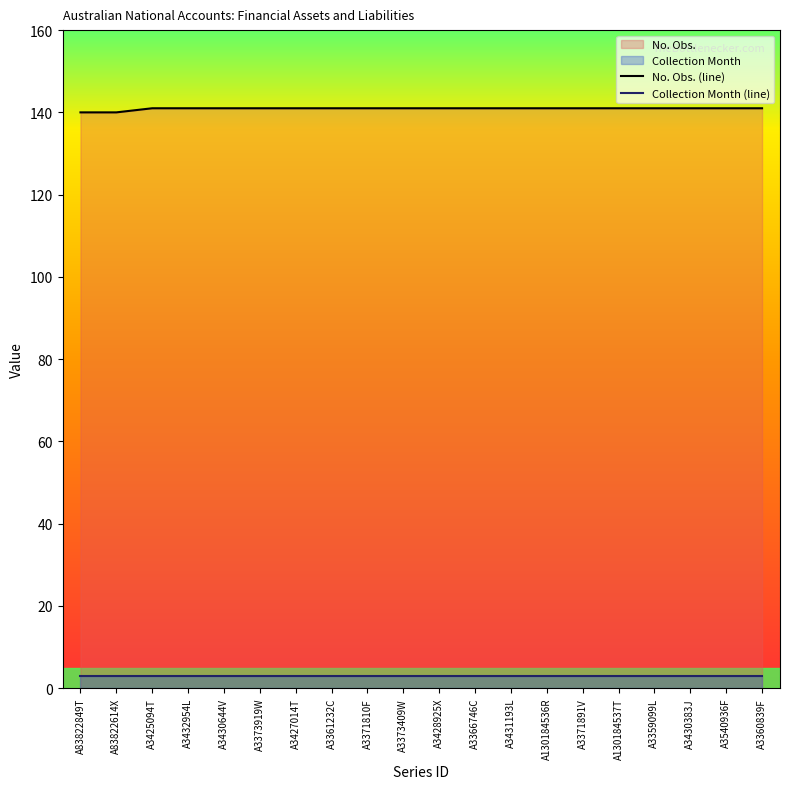

At A3360839F, list the series in order from smallest to largest.

Collection Month (line), No. Obs. (line)